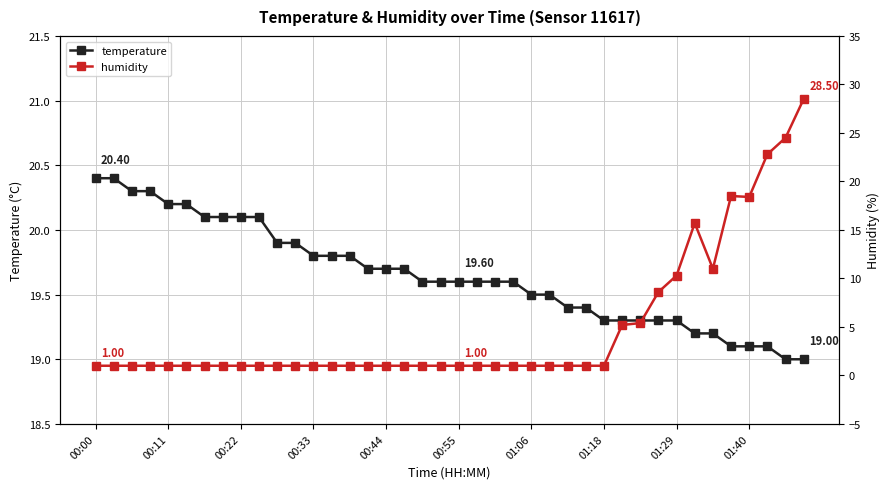

Count the number of data series in this chart.

2